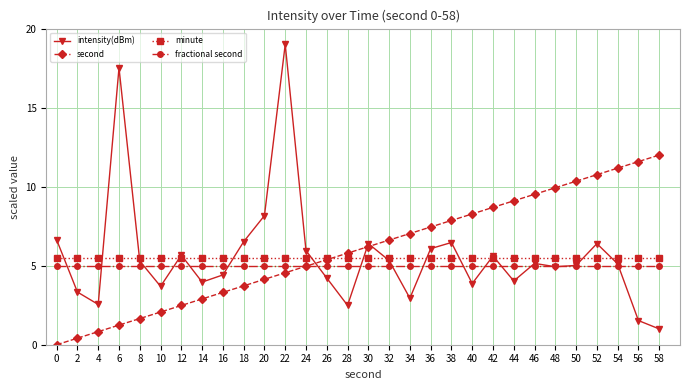

Is it true that second equals 10.6 at 30?

False